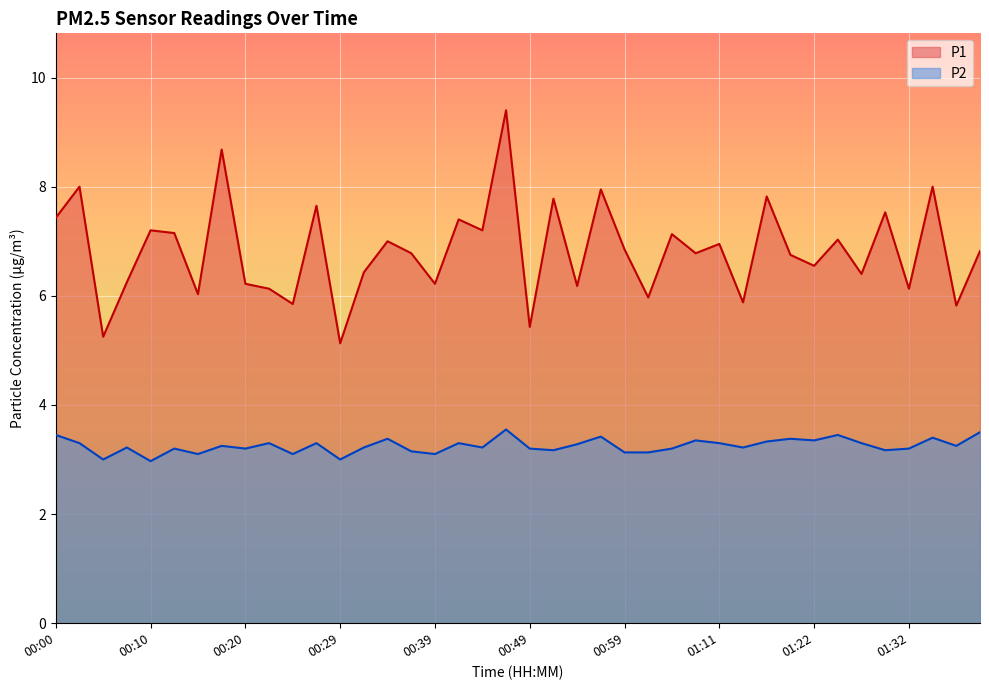

Rank the series by their maximum value, from lowest to highest.

P2, P1